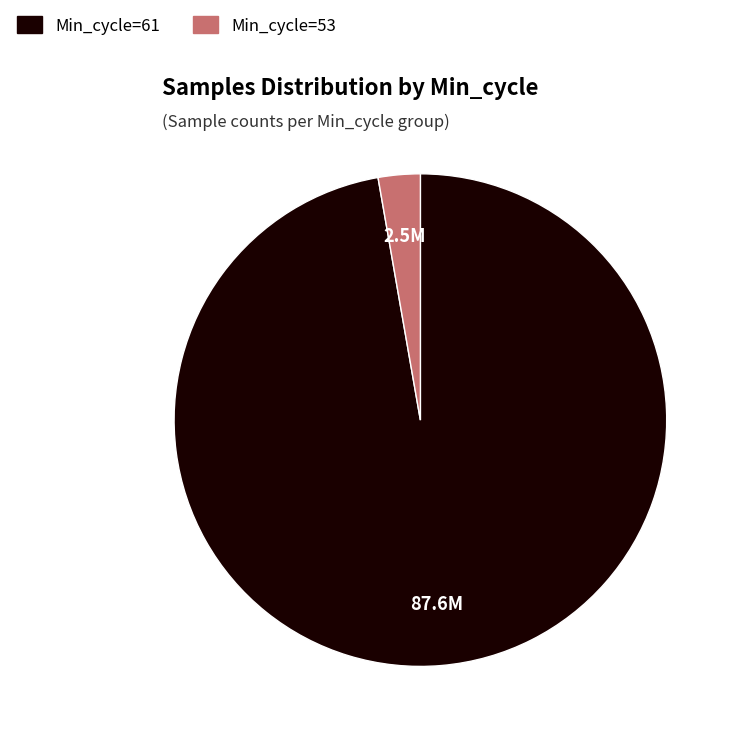

How many slices are in this pie chart?

2